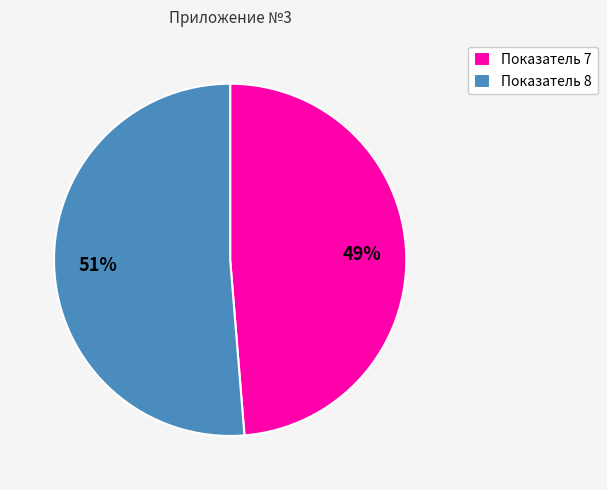

To the nearest percent, what percentage of the pie is Показатель 8?

51%